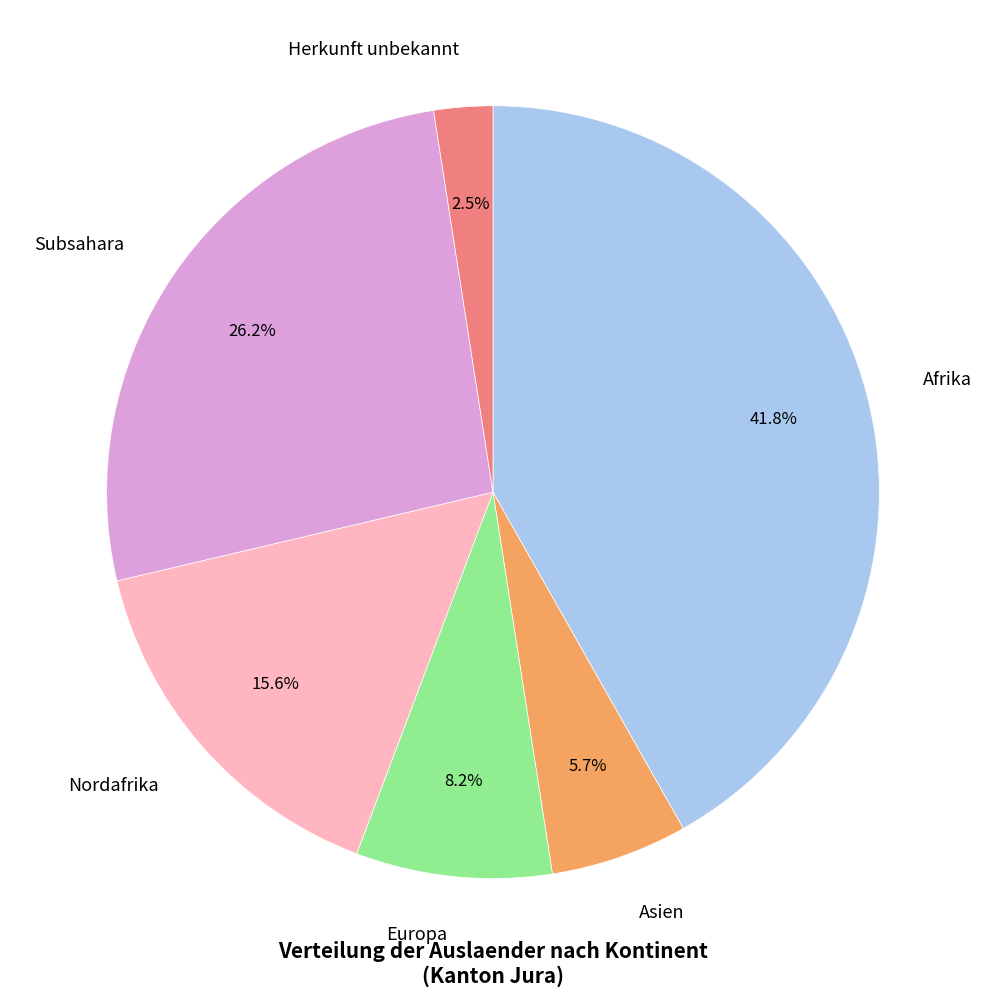

Does Europa represent more than half of the total?

No